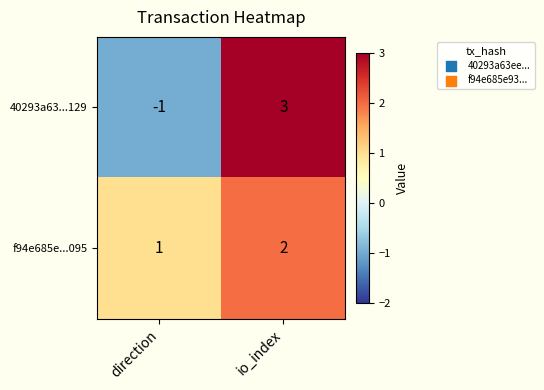

Rank the series by their average value, from highest to lowest.

f94e685e...095, 40293a63...129